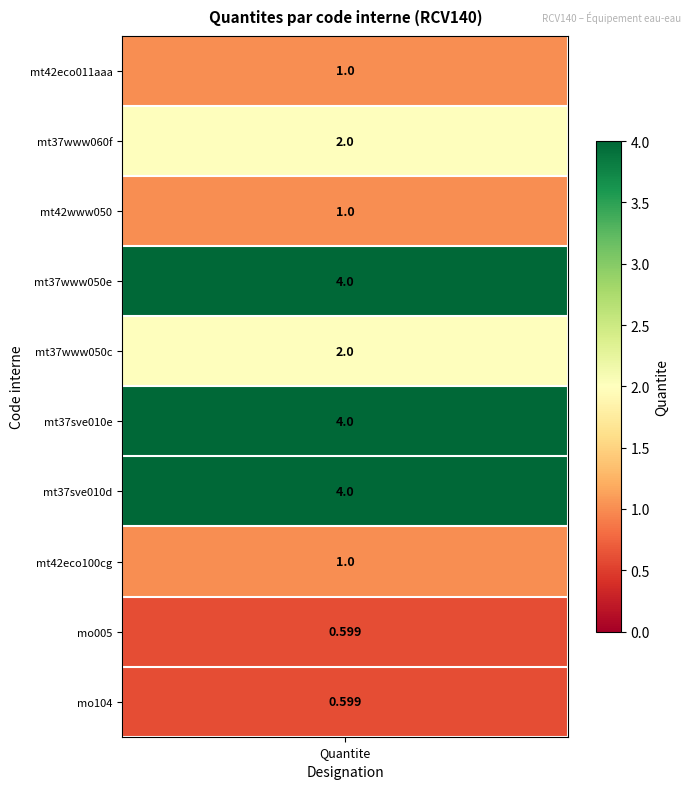

Reading left to right, transcribe all the data shown in this chart.

values=1.0	1=2.0	2=1.0	3=4.0	4=2.0	5=4.0	6=4.0	7=1.0	8=0.6	9=0.6